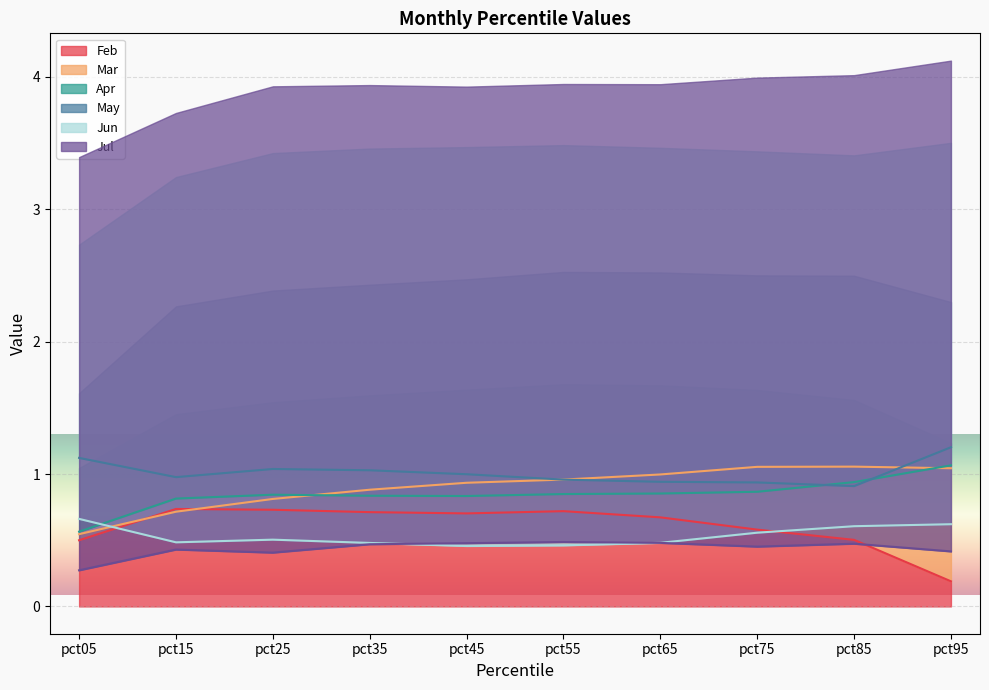

List the labels in order of Jun value, largest first.

pct05, pct95, pct85, pct75, pct25, pct15, pct65, pct35, pct55, pct45